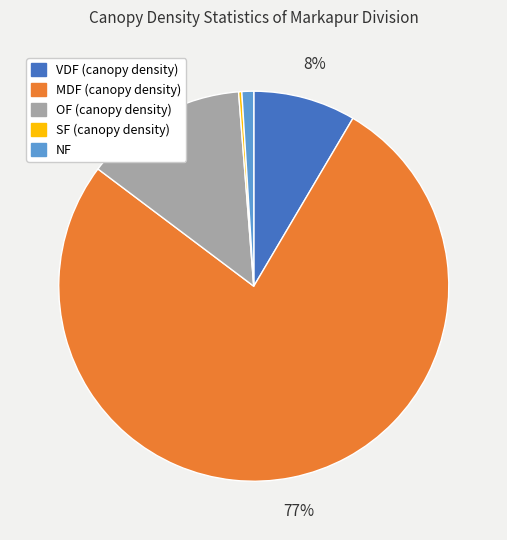

Which category has the biggest portion of the pie?

MDF (canopy density)